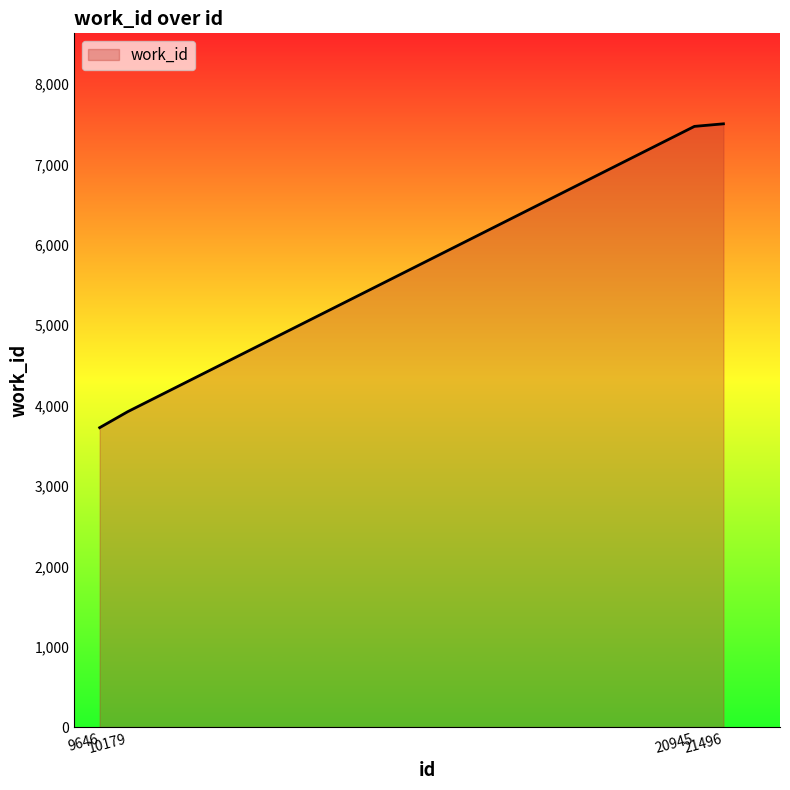

What is the sum of all values?

22633